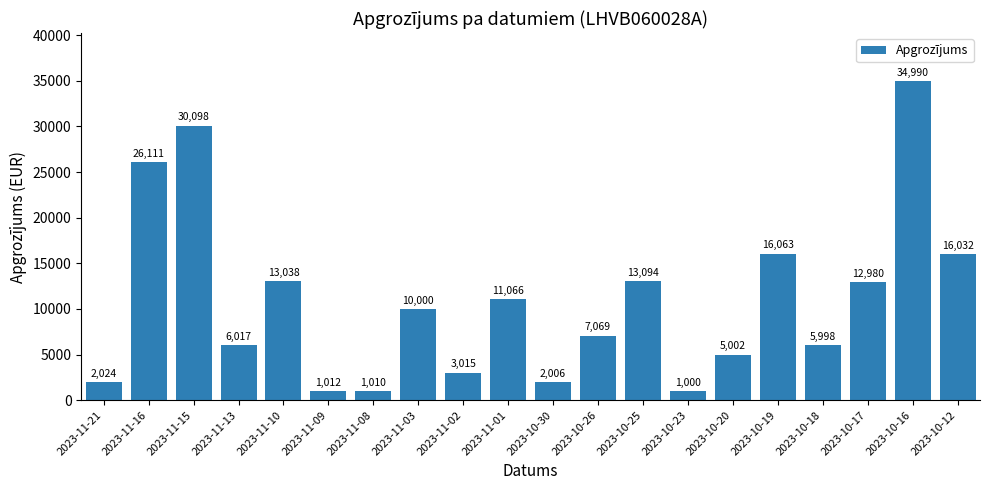

The value at 2023-10-20 is 5001.7. True or false?

True